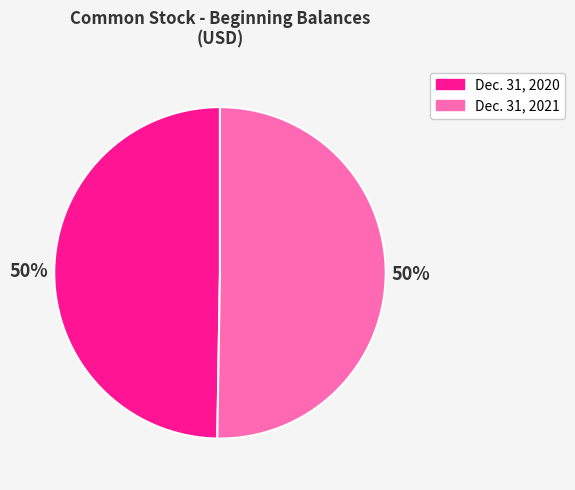

Do Dec. 31, 2020 and Dec. 31, 2021 together represent more than half of the pie?

Yes